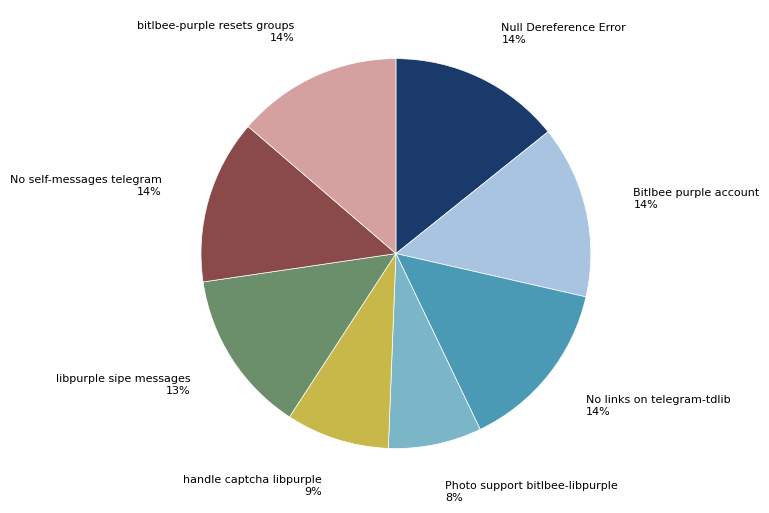

To the nearest percent, what is the average slice percentage?

12%